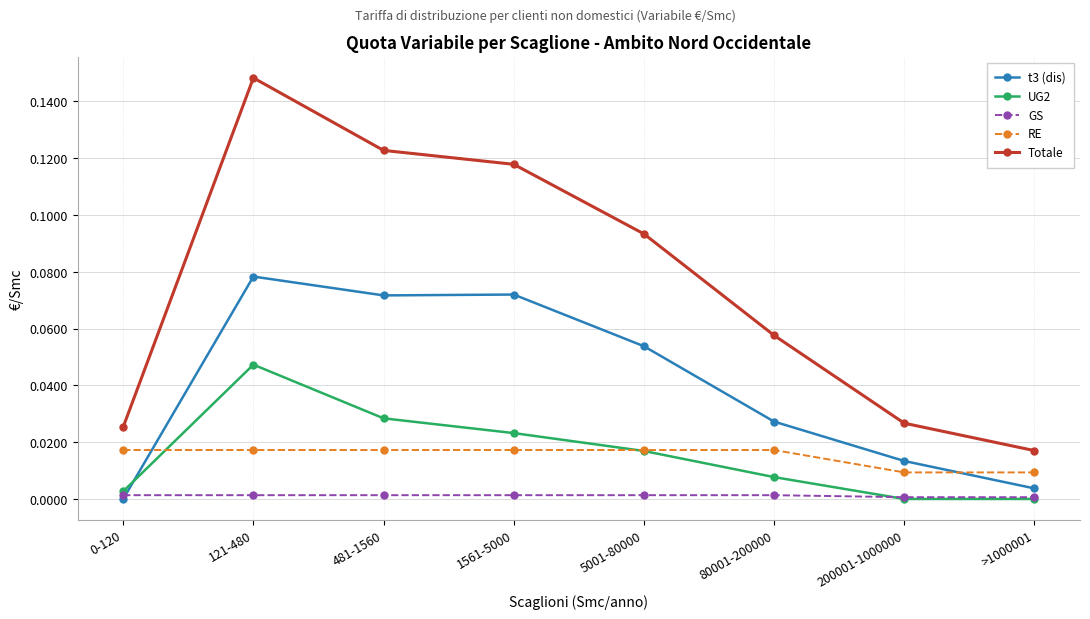

At which category does the chart reach its peak across all series?

121-480